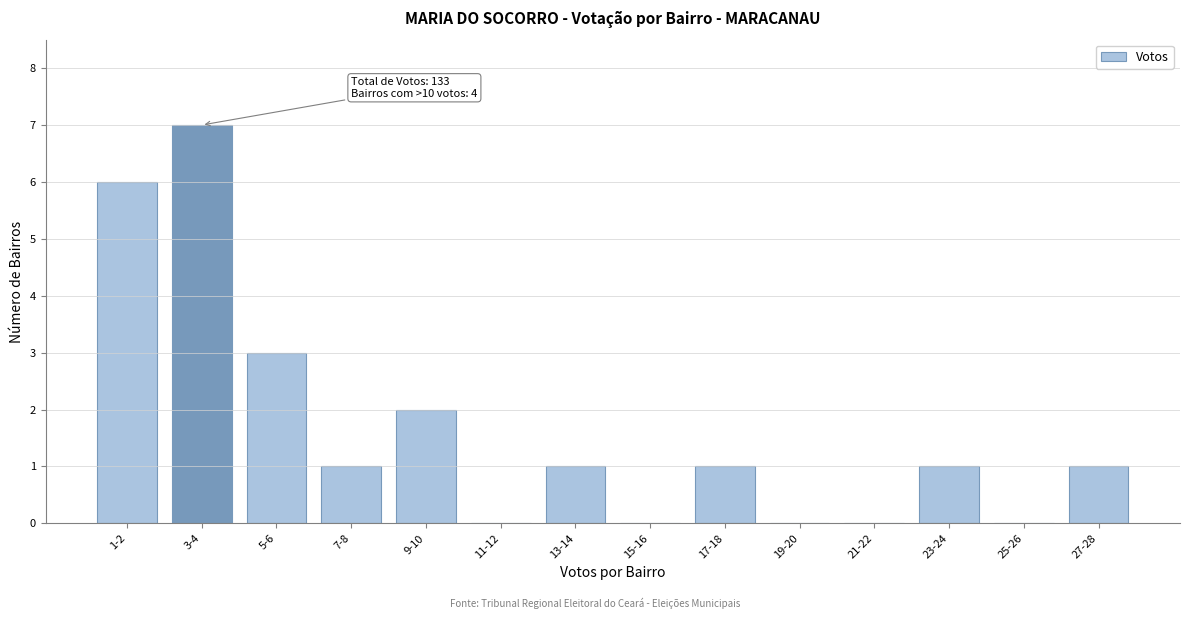

Reading left to right, what are all the values shown in this chart?

1-2=6	3-4=7	5-6=3	7-8=1	9-10=2	11-12=0	13-14=1	15-16=0	17-18=1	19-20=0	21-22=0	23-24=1	25-26=0	27-28=1